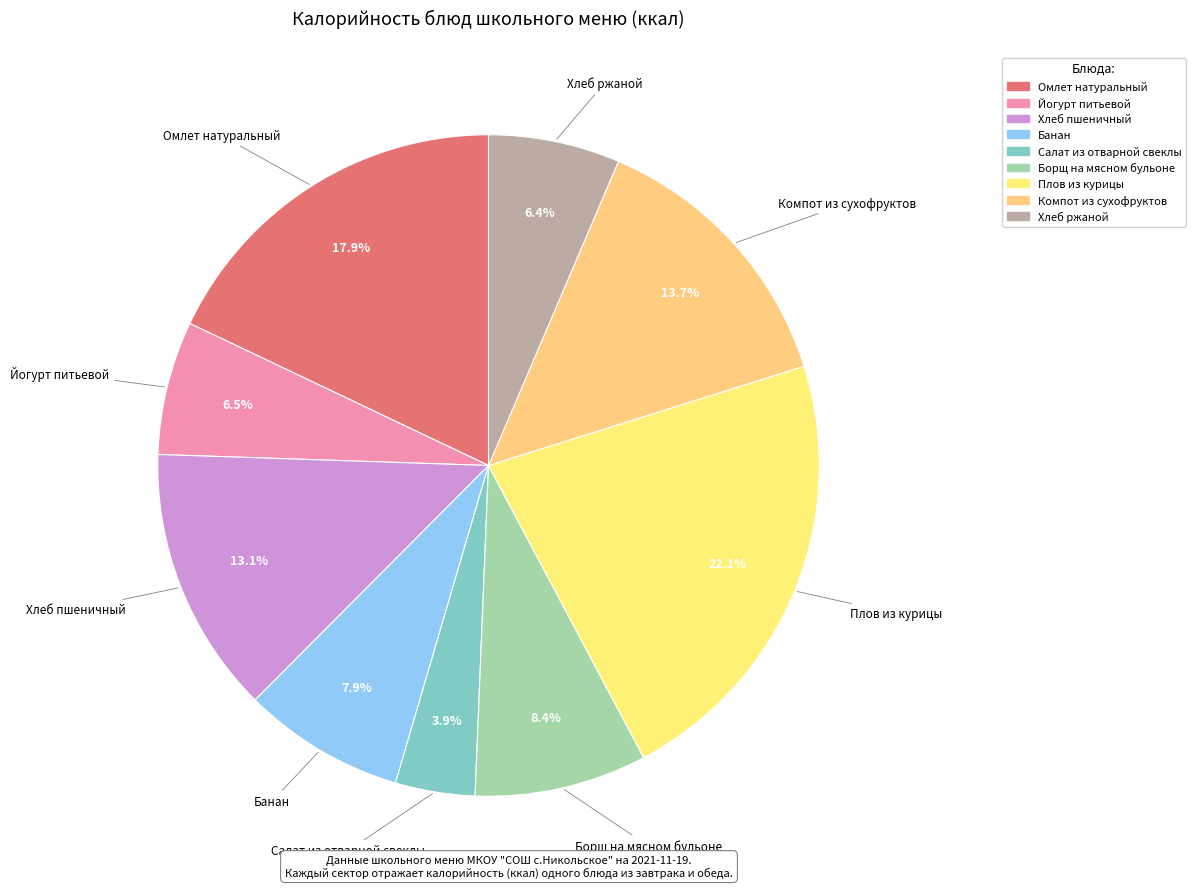

Which category has the biggest portion of the pie?

Плов из курицы